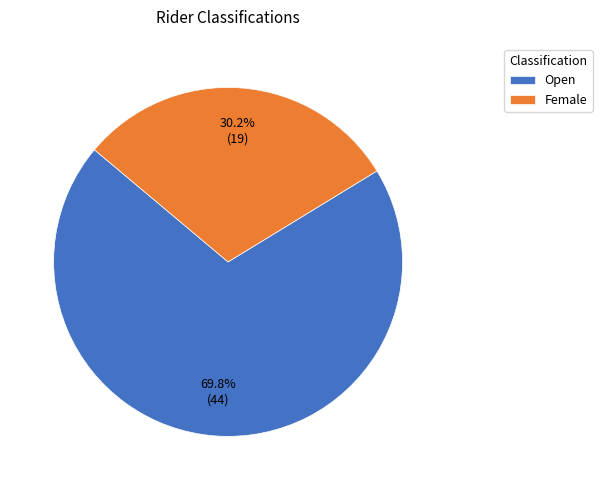

Which has a higher value, Female or Open?

Open